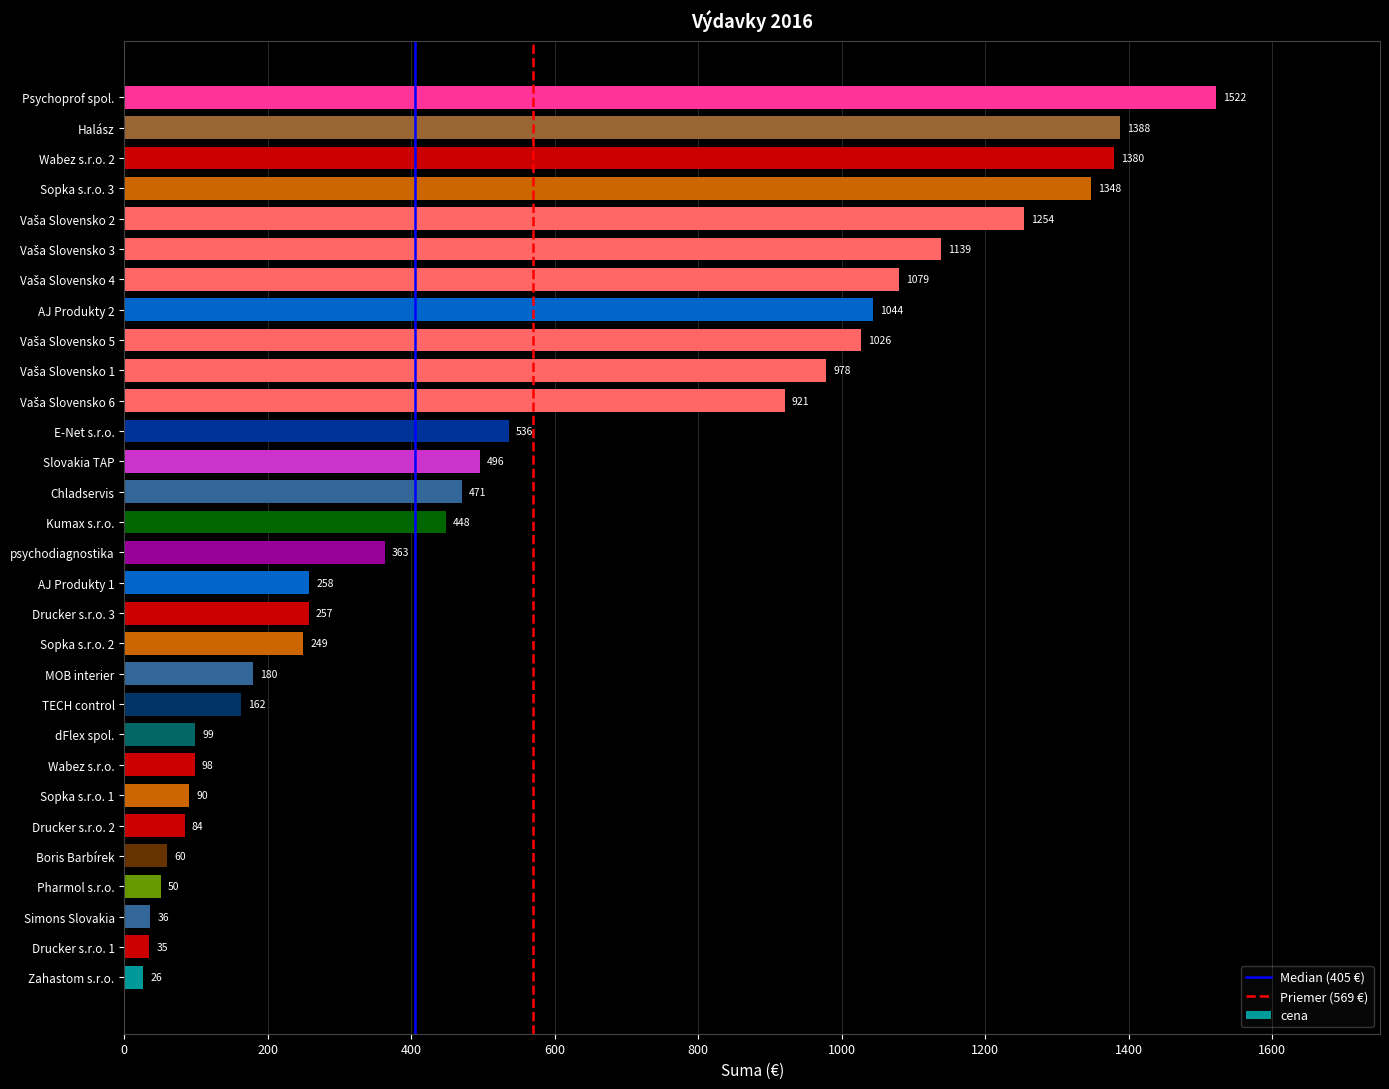

What is the maximum value shown in the chart?

1522.1